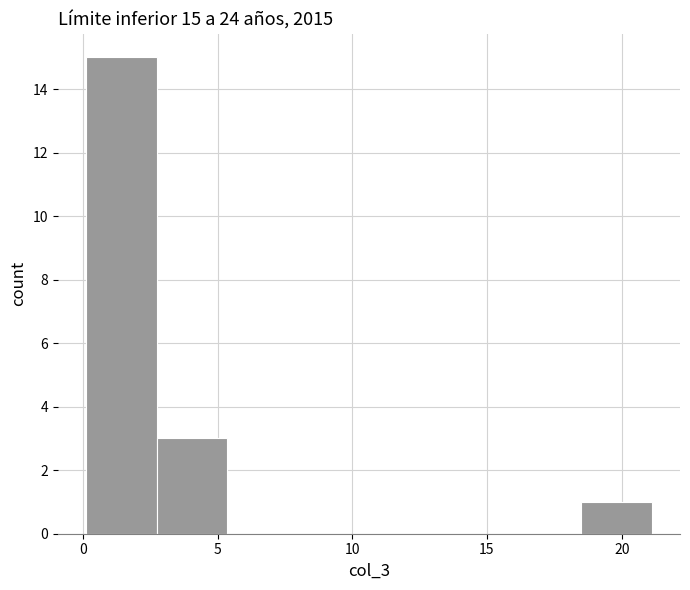

Which range on the x-axis has the tallest bar?

0.0 to 2.5